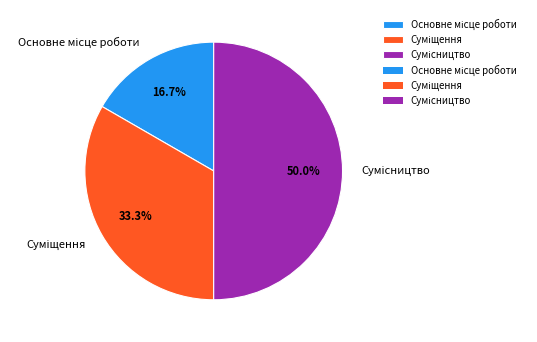

To the nearest percent, what portion does Сумісництво represent?

50%